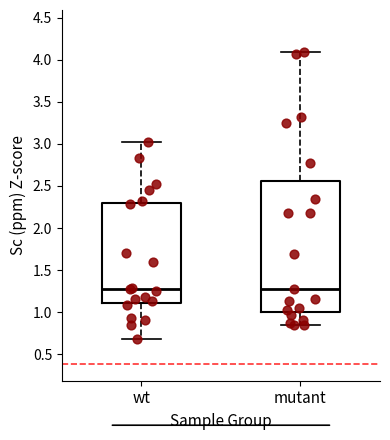

Where is the lower edge of the box for wt on the y-axis? The values are not printed on the chart, so give them approximately, as read against the axis.

1.10